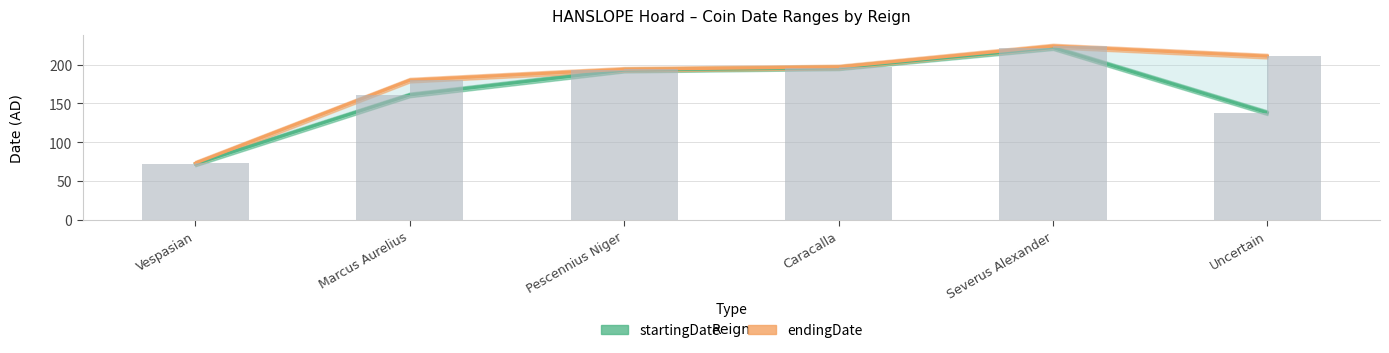

The startingDate series shows 90 at Marcus Aurelius. True or false?

False